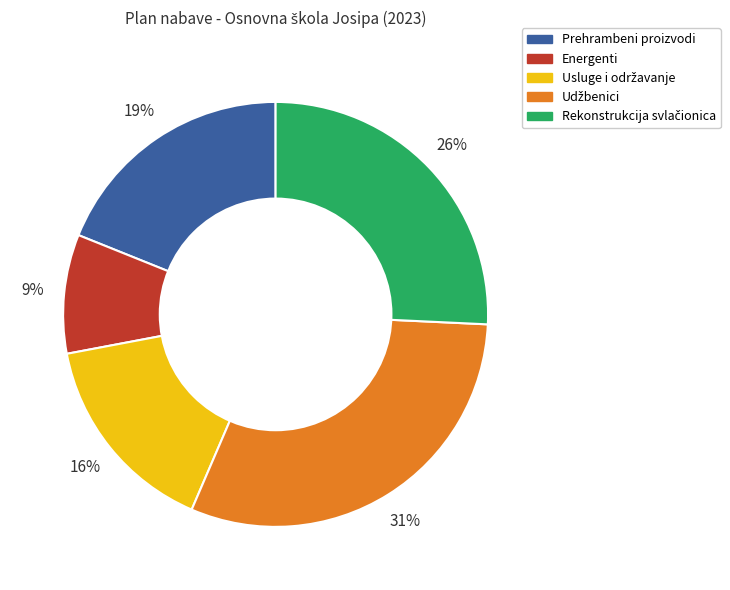

To the nearest percent, what is the average slice percentage?

20%